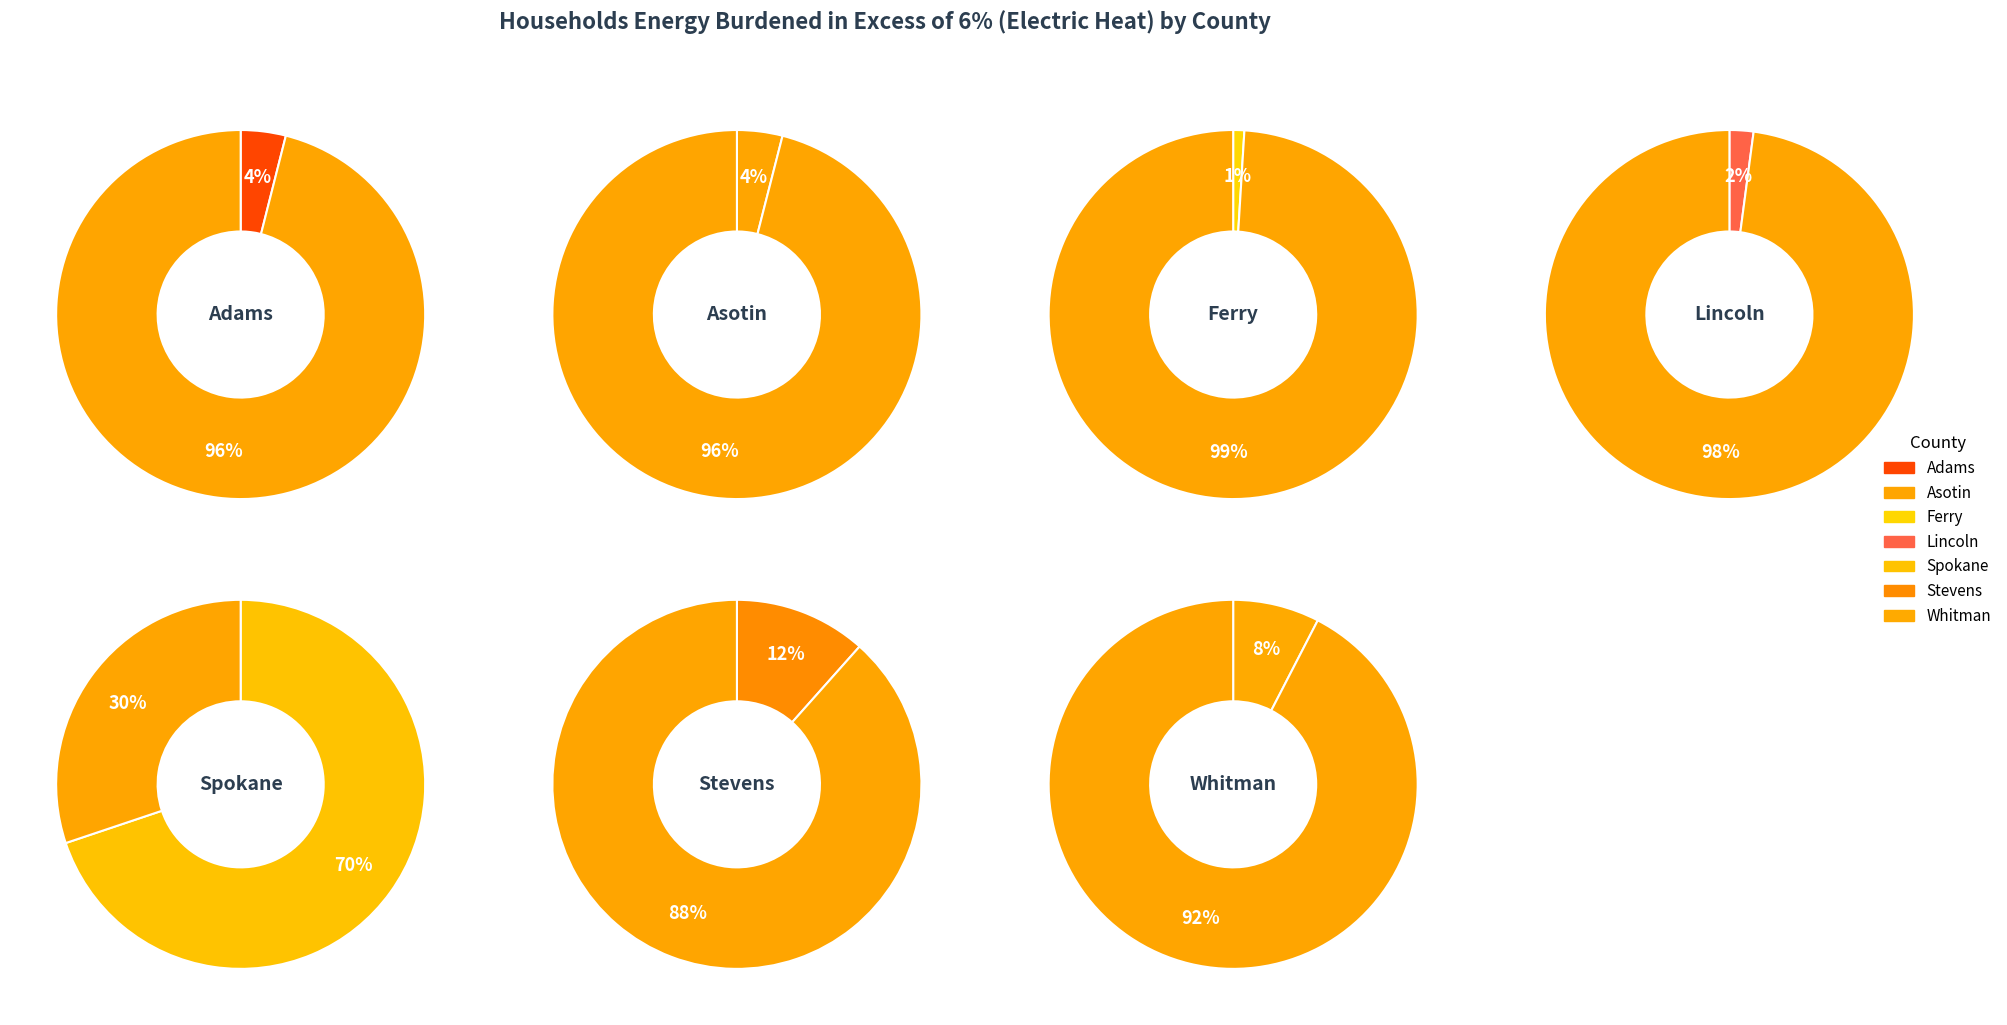

To the nearest percent, what portion does Spokane represent?

70%